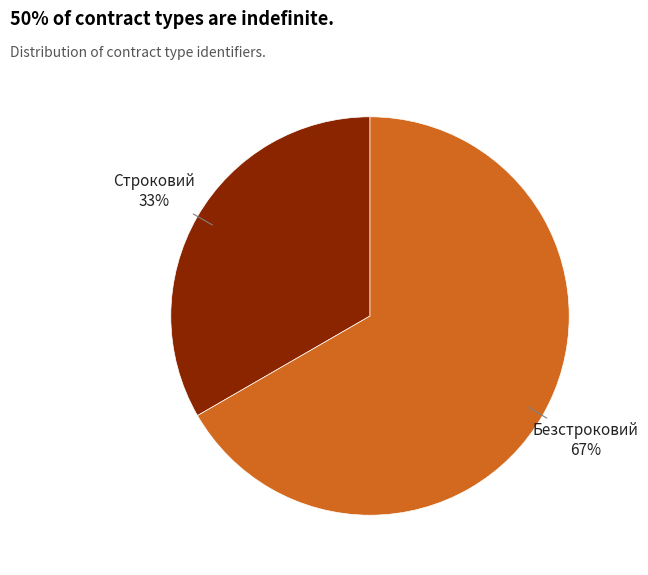

To the nearest percent, what percentage of the pie is Строковий?

33%